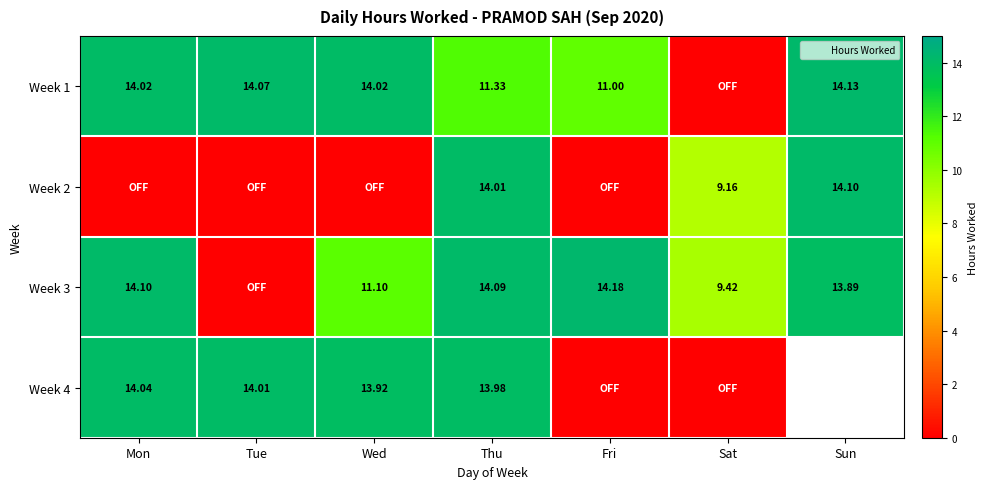

Is the value of Week 2 at Mon greater than the value of Week 1 at Thu?

No